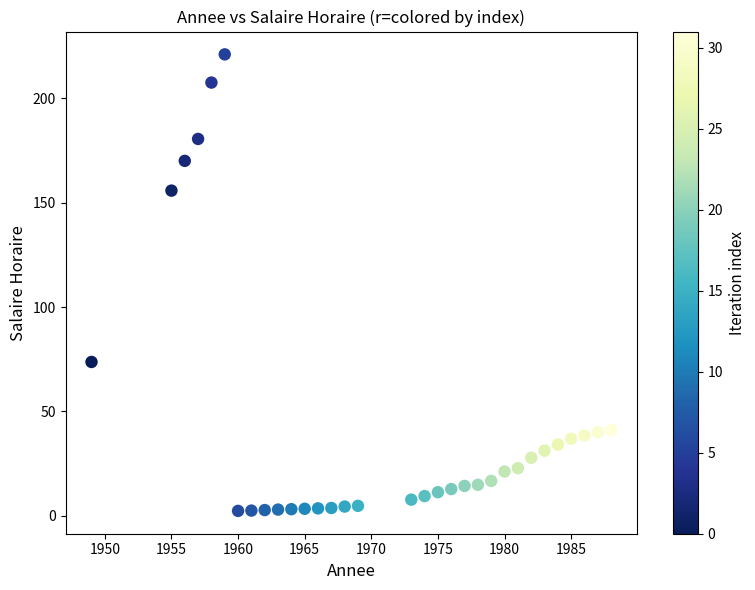

What Y value in the scatter plot is closest to 111?

73.7